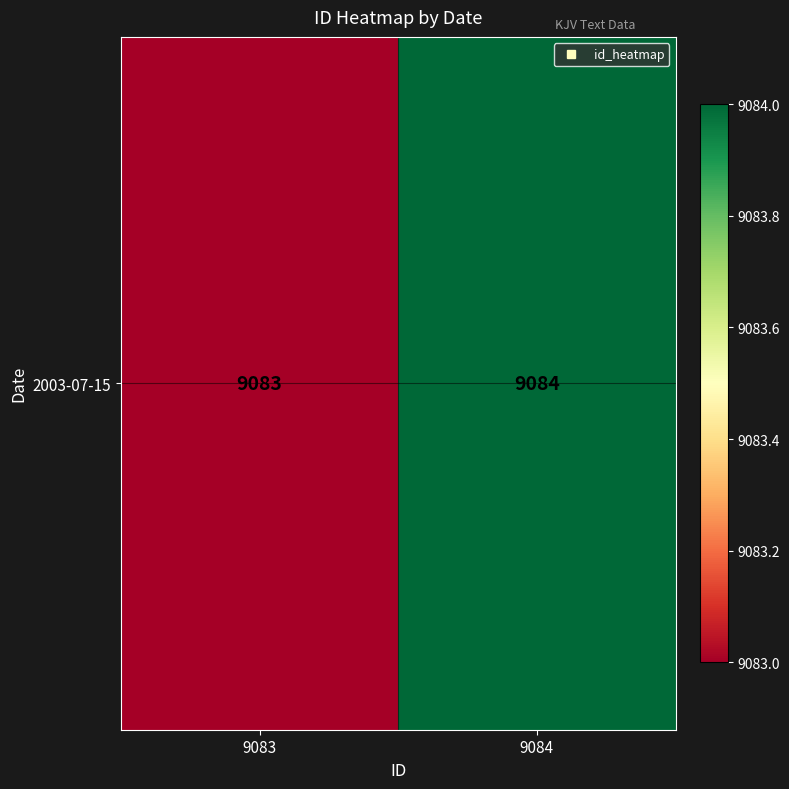

Rank the categories by value from highest to lowest.

9084, 9083